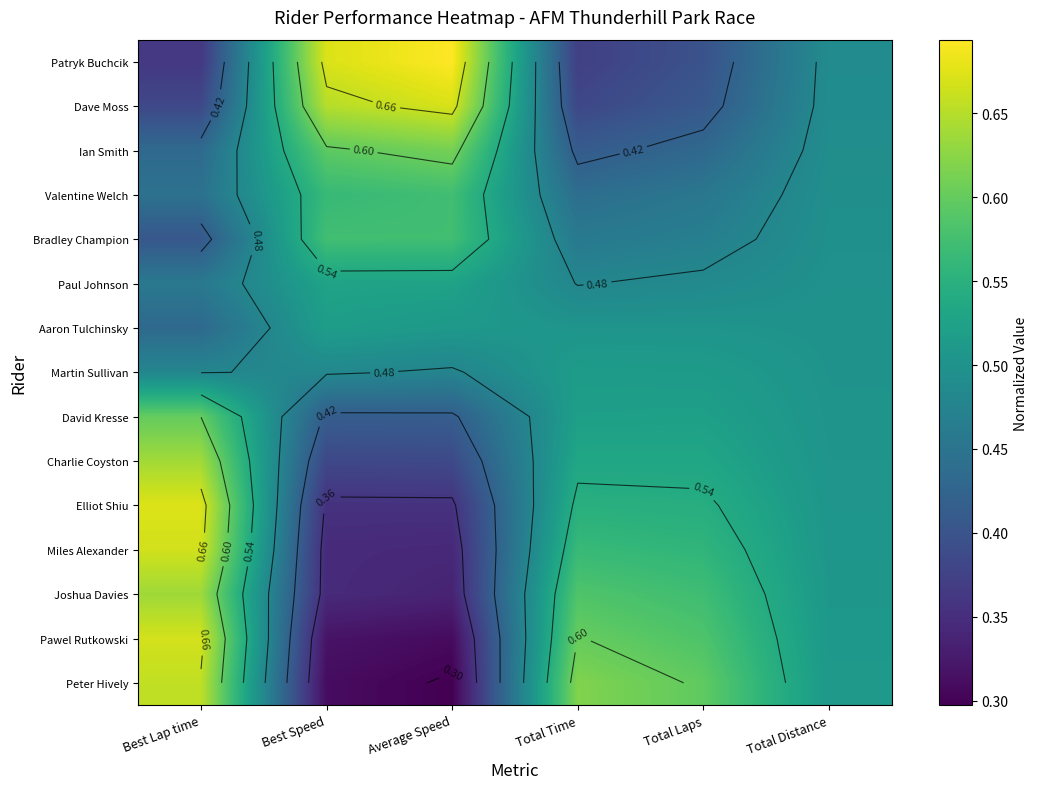

True or false: Ian Smith has a value of 0.1 at Average Speed.

False